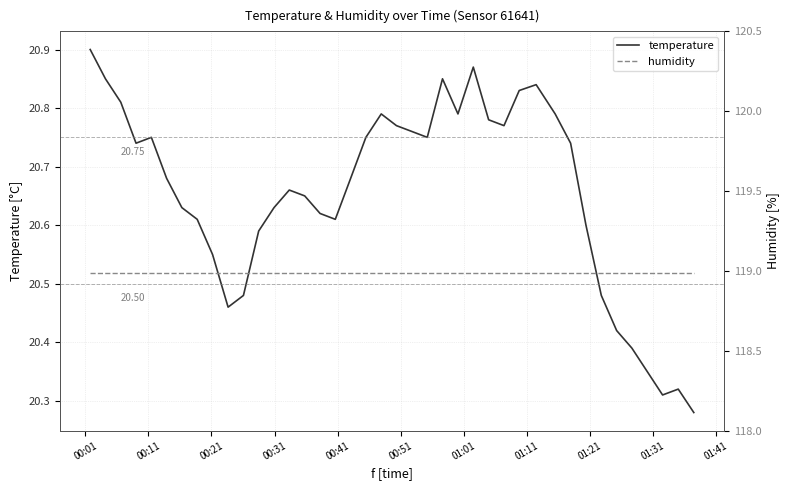

What is the minimum value for humidity?

119.0